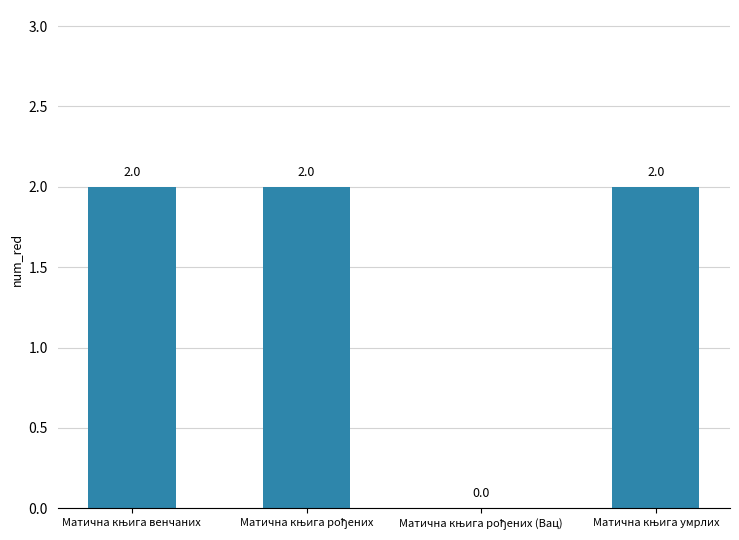

What is the sum of all values?

6